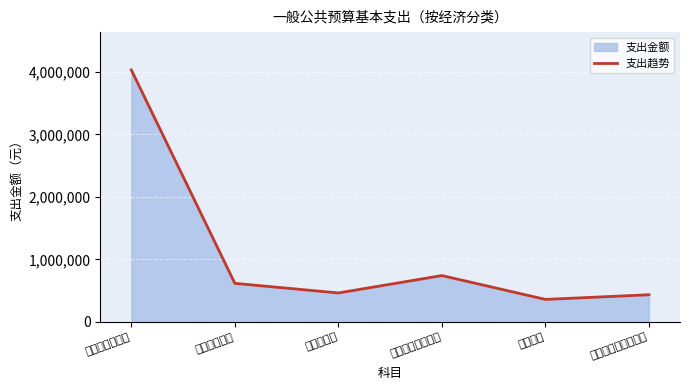

What is the ratio of the value at 其他工资福利支出 to the value at 住房公积金?

1.6